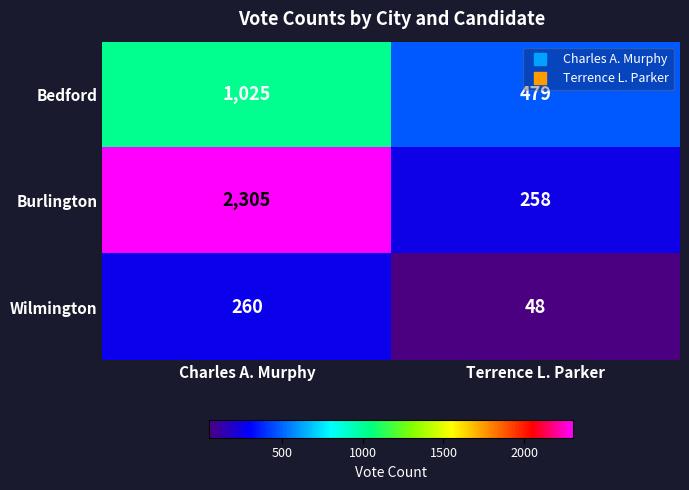

At Charles A. Murphy, list the series in order from smallest to largest.

Wilmington, Bedford, Burlington